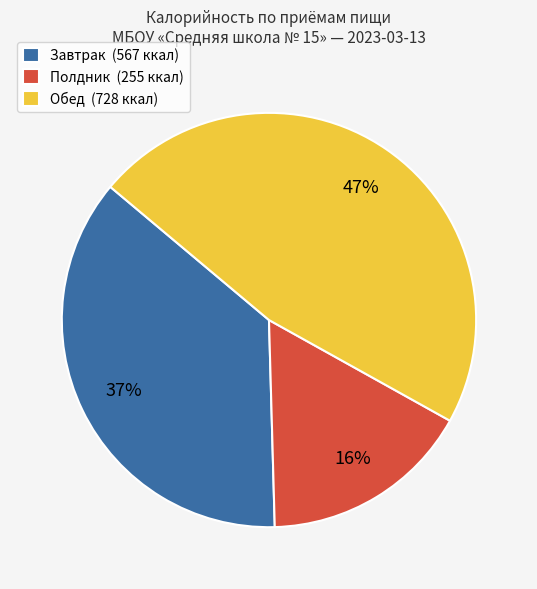

How many segments does this pie chart have?

3